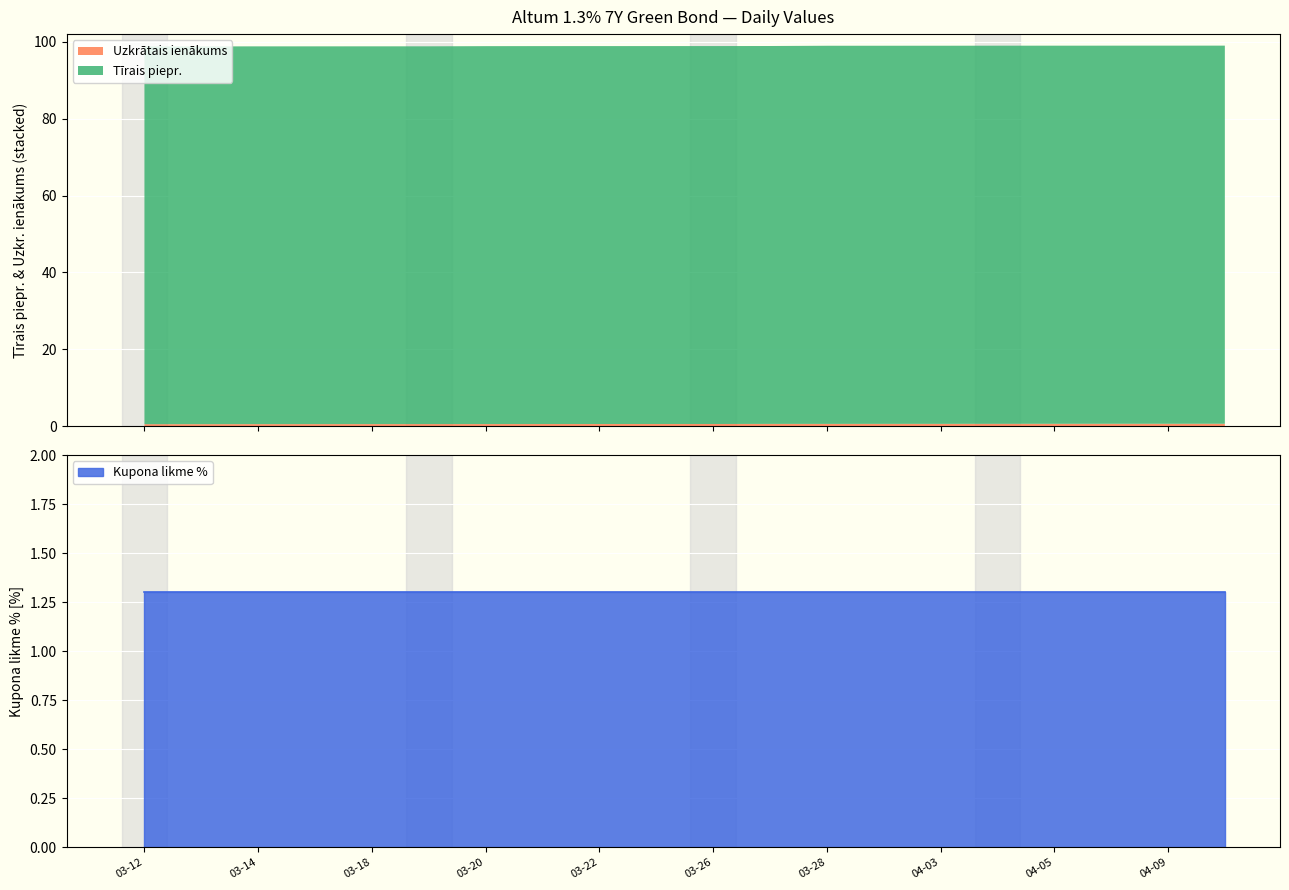

What position from the left is 2024-04-08?

18